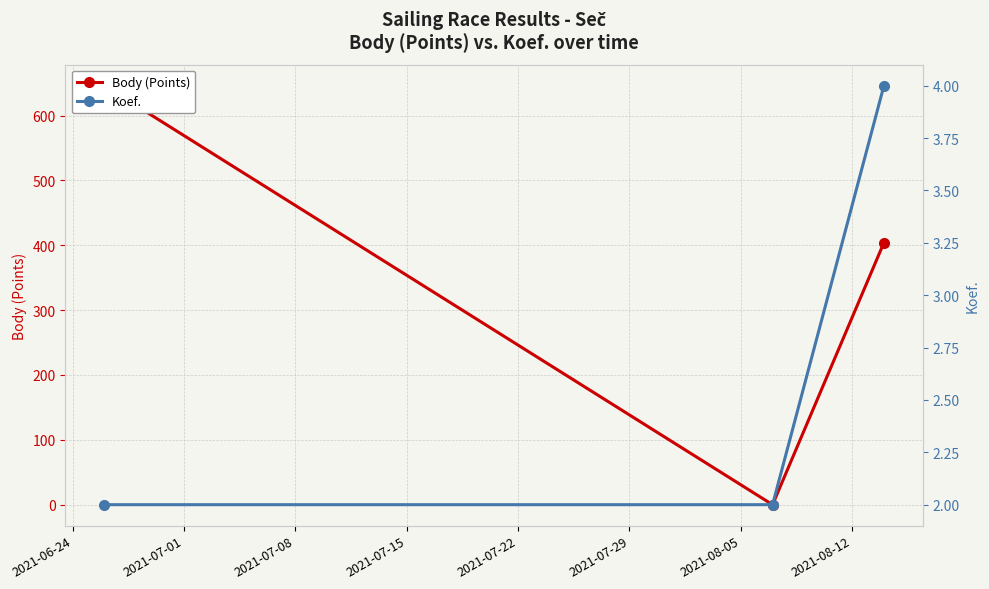

How many lines are shown in the chart?

2